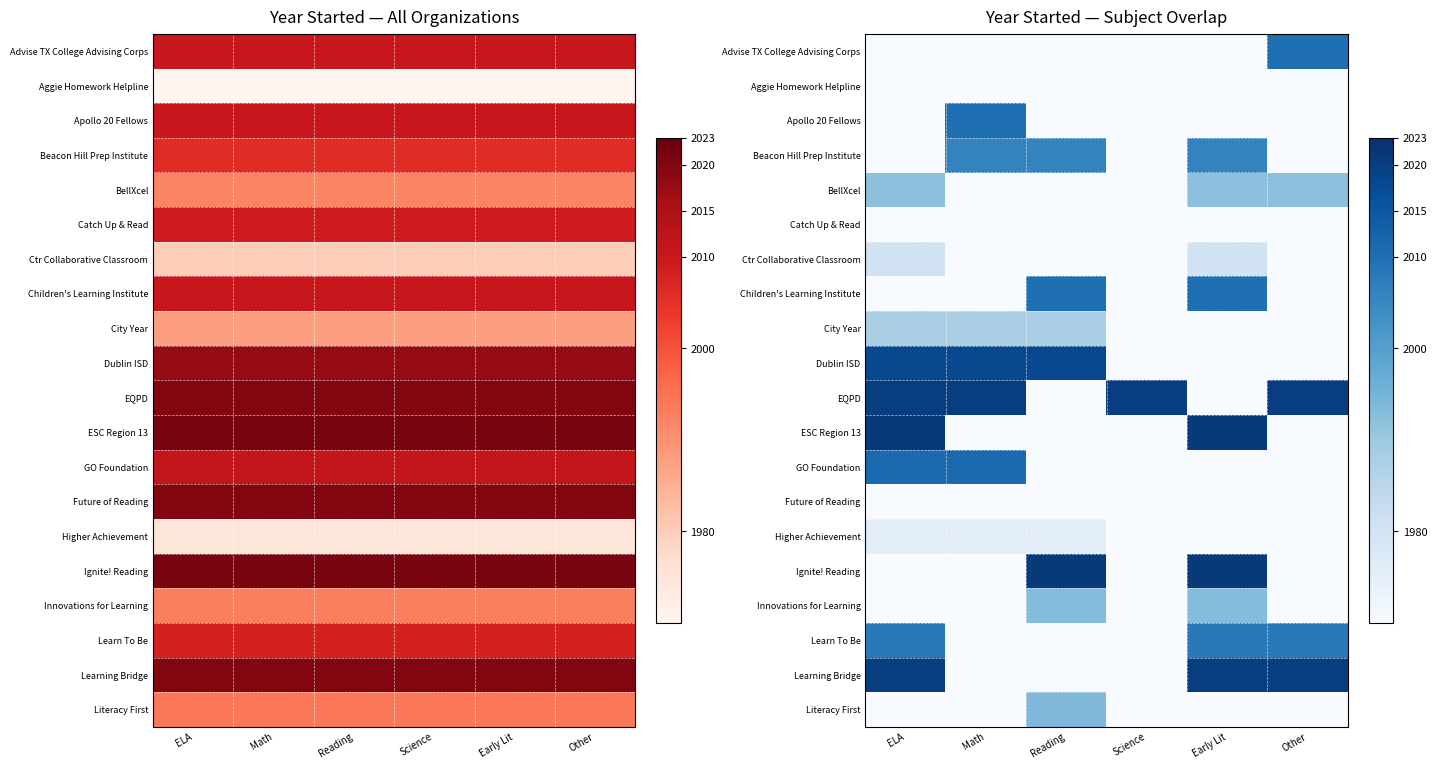

How many series are shown in this chart?

20